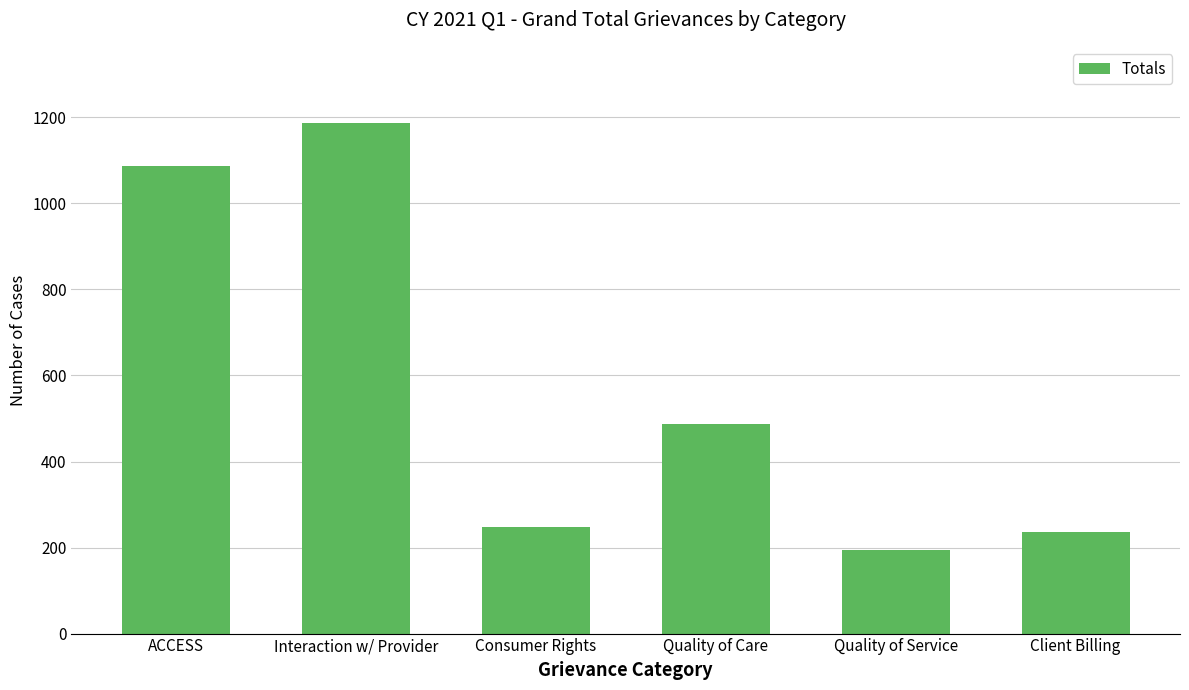

What is the label of the 6th bar from the right?

ACCESS